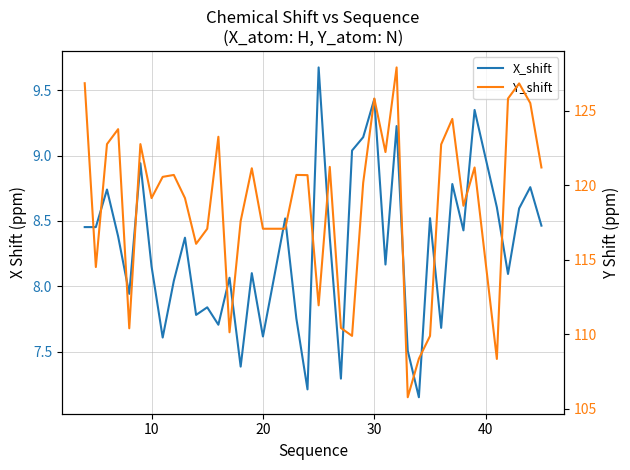

How many series are shown in this chart?

2